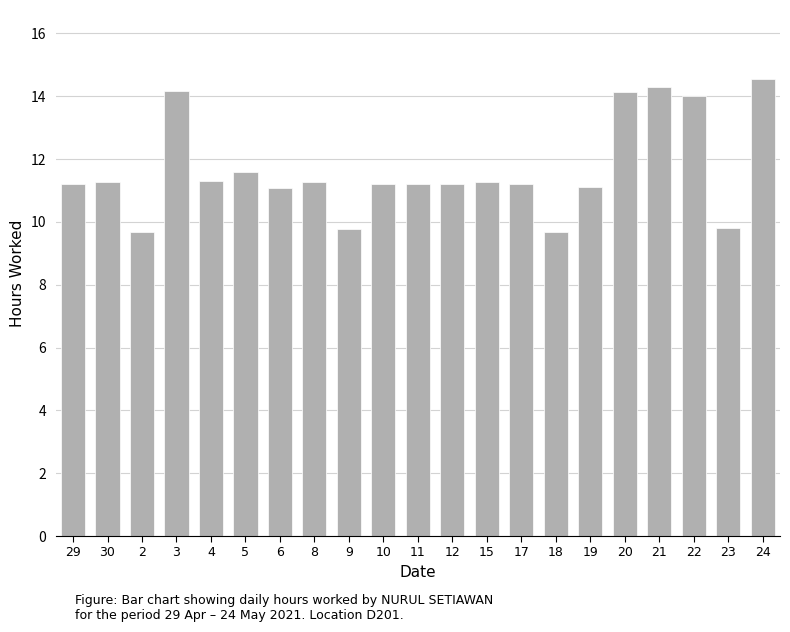

What is the change in value from 17 to 22?

+2.8